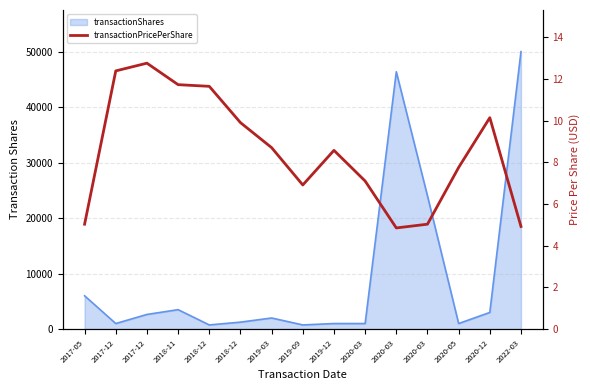

What is the label of the 6th point from the right?

2020-03